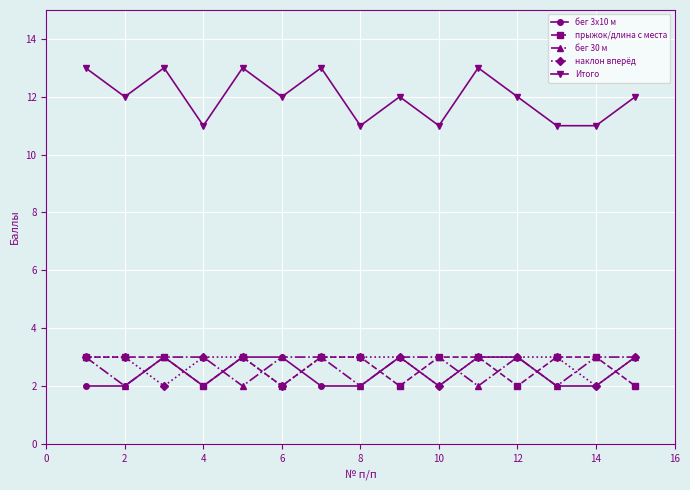

What is the average value of the прыжок/длина с места series?

3